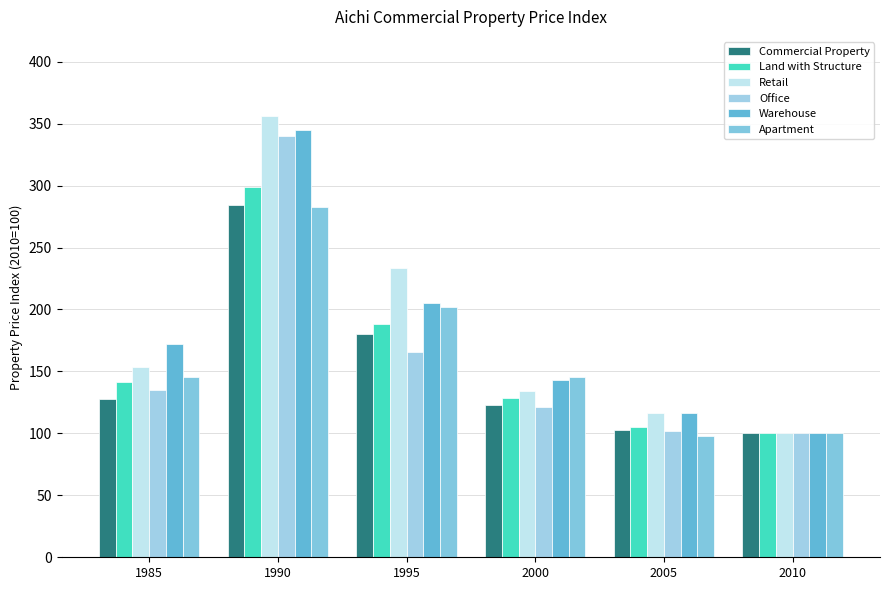

What is the maximum value for Warehouse?

345.1